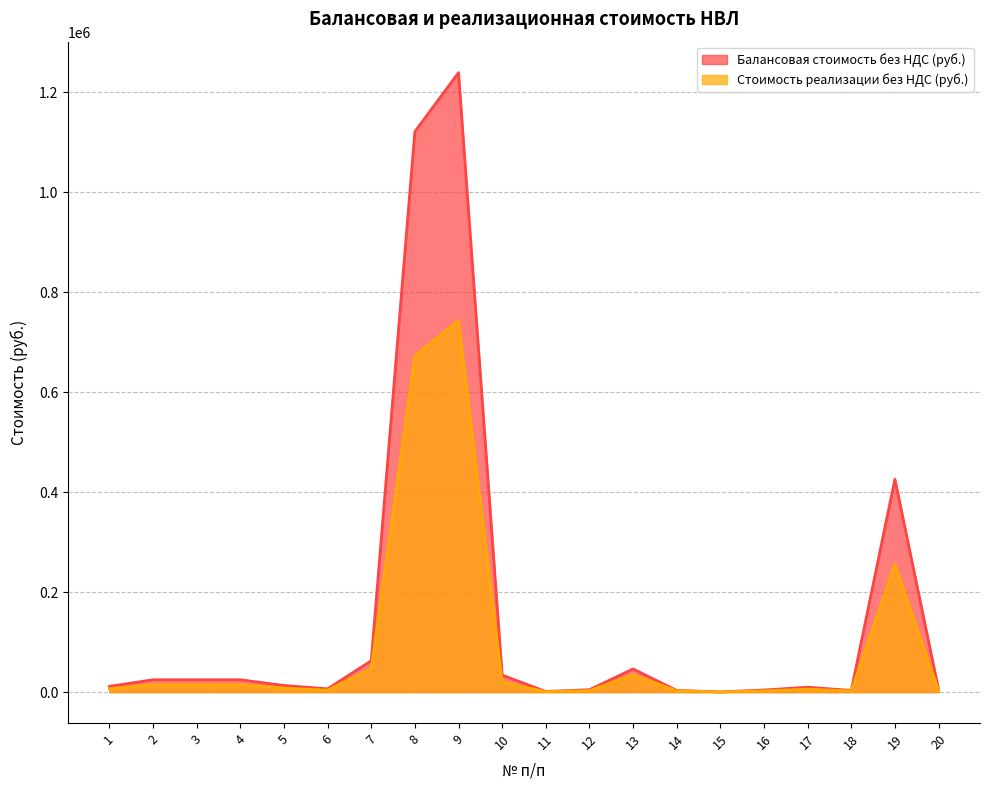

How many interior local valleys does the Стоимость реализации без НДС (руб.) series have?

4